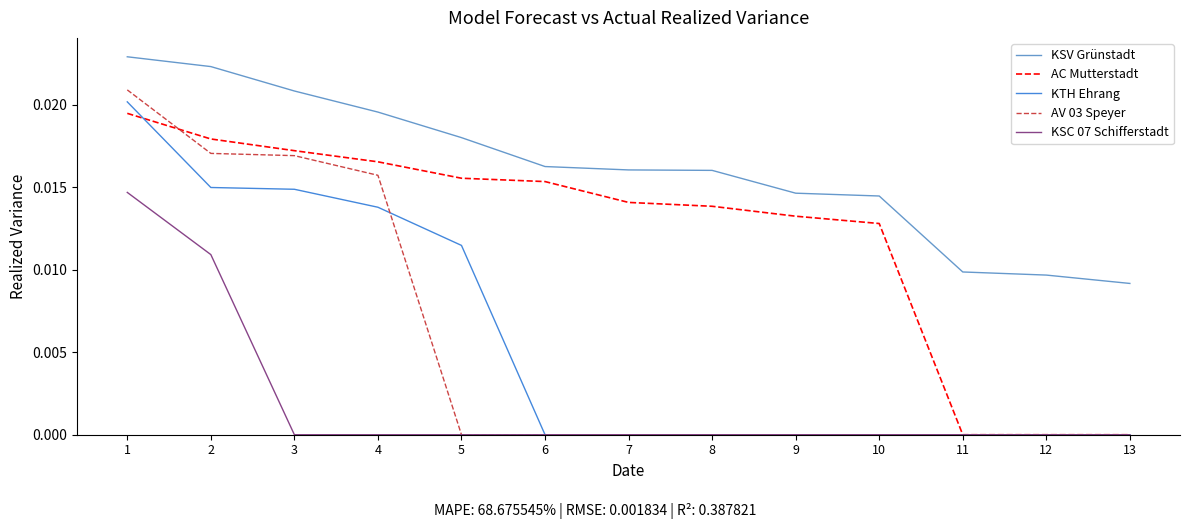

Which series has the widest spread of values?

AV 03 Speyer